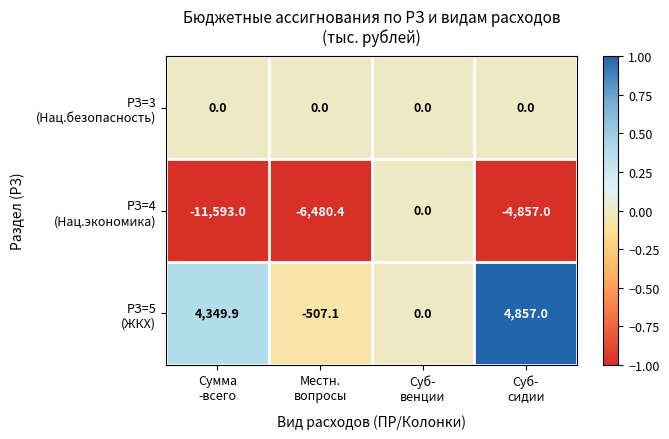

What is the greatest value displayed?

4857.0